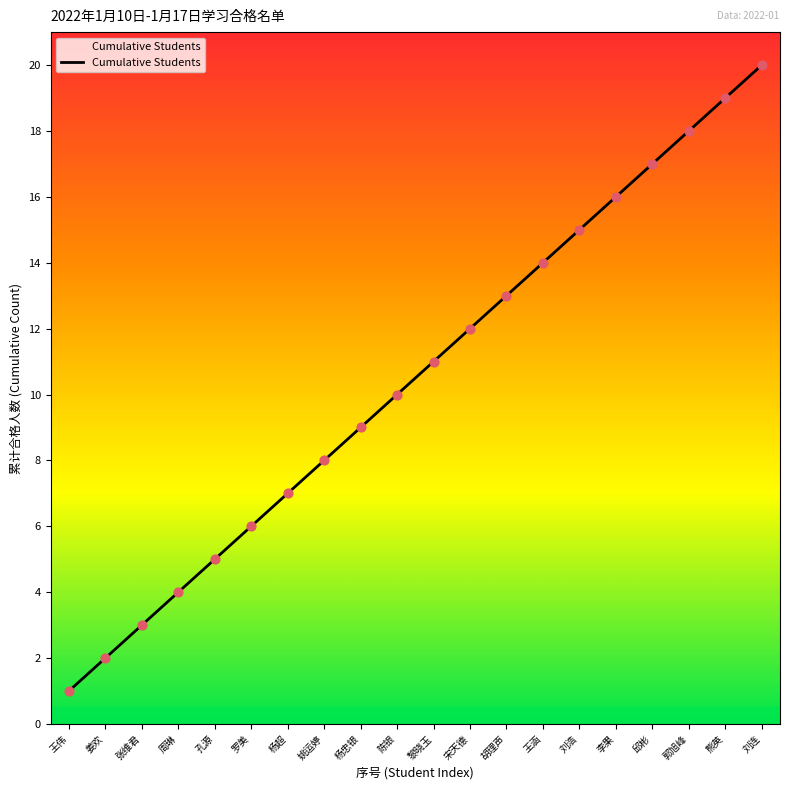

What is the change in value from 杨忠银 to 刘连?

+11